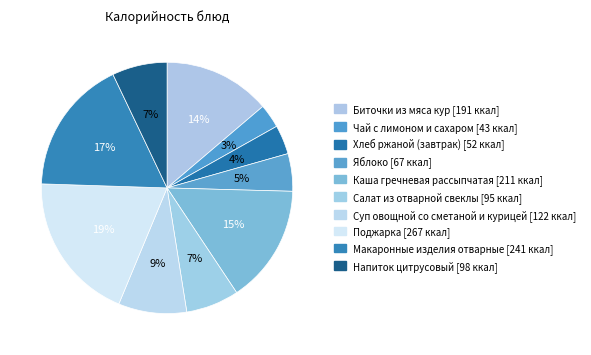

To the nearest percent, what is the combined percentage of Салат из отварной свеклы and Хлеб ржаной (завтрак)?

11%